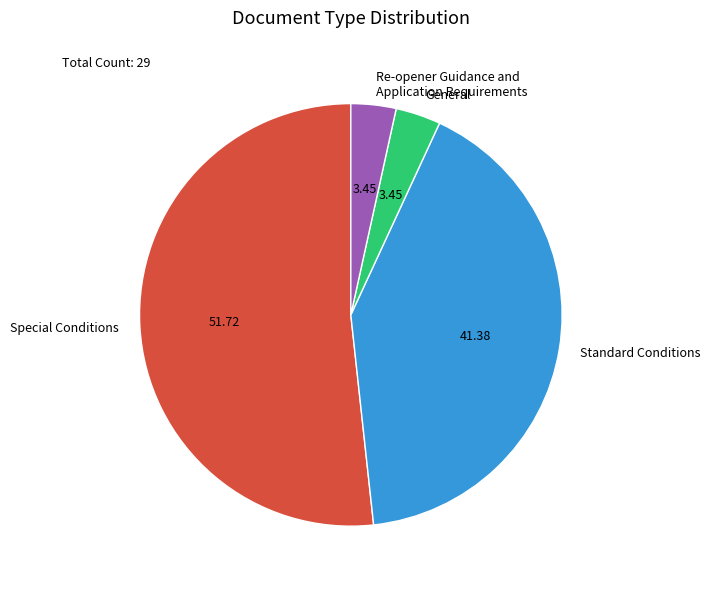

What is the ratio of the value at Standard Conditions to the value at General?

12.0